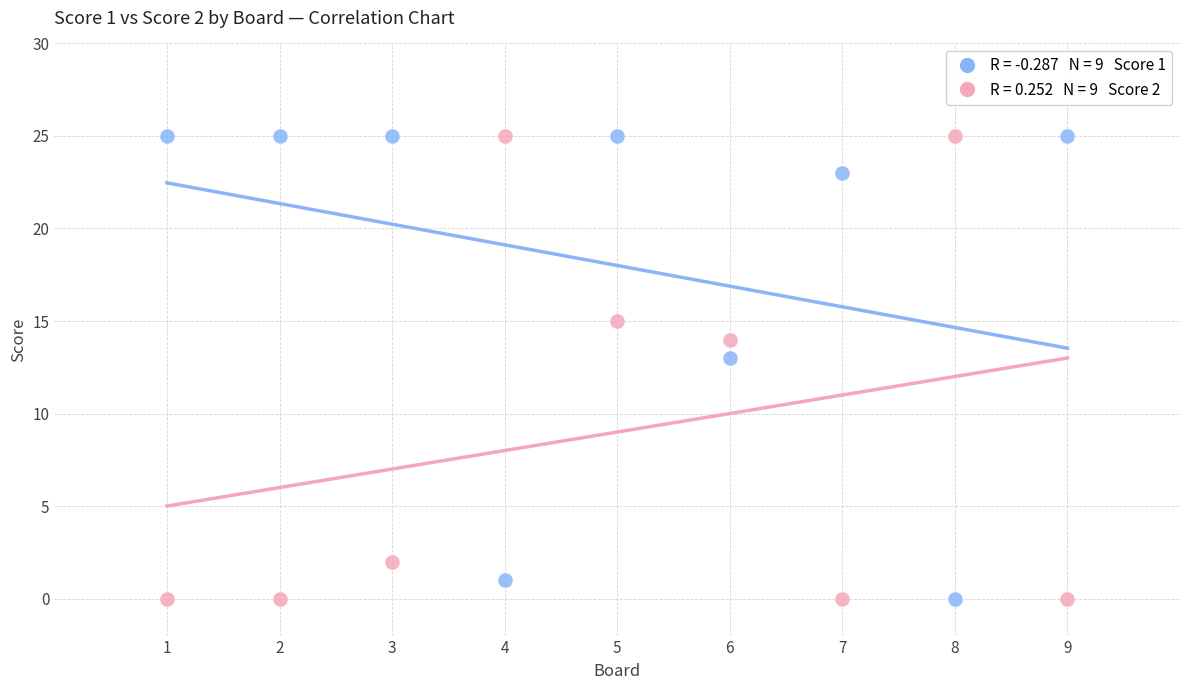

Across all series, what Y value is closest to 12?

13